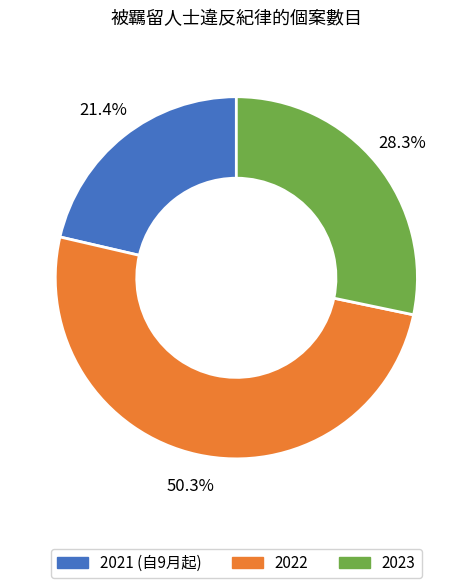

Does 2021 (自9月起) represent more than half of the total?

No